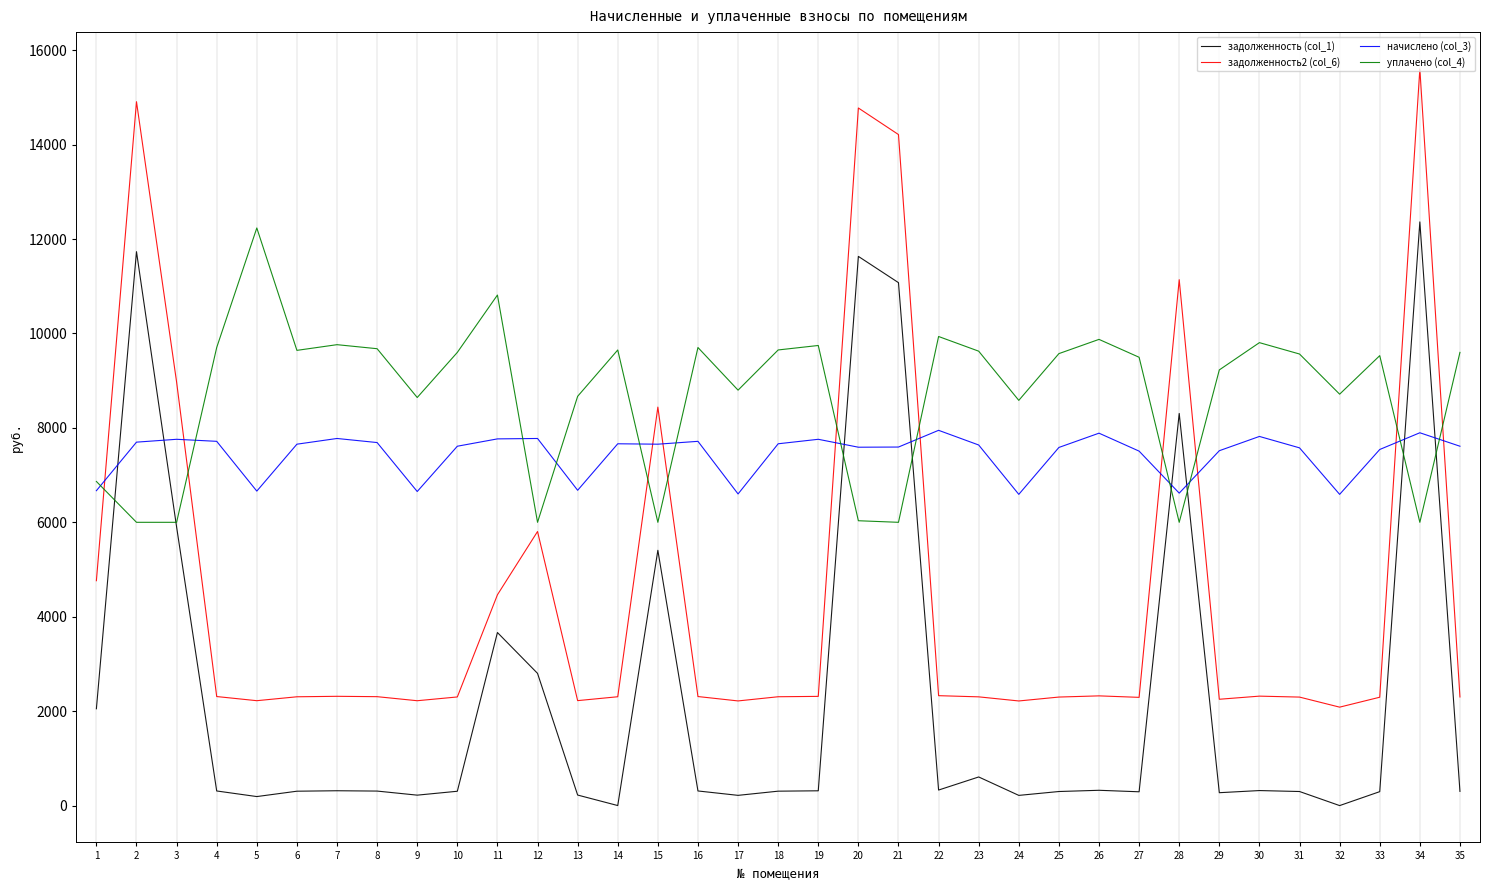

Where does the задолженность2 (col_6) series first go above 2306?

1